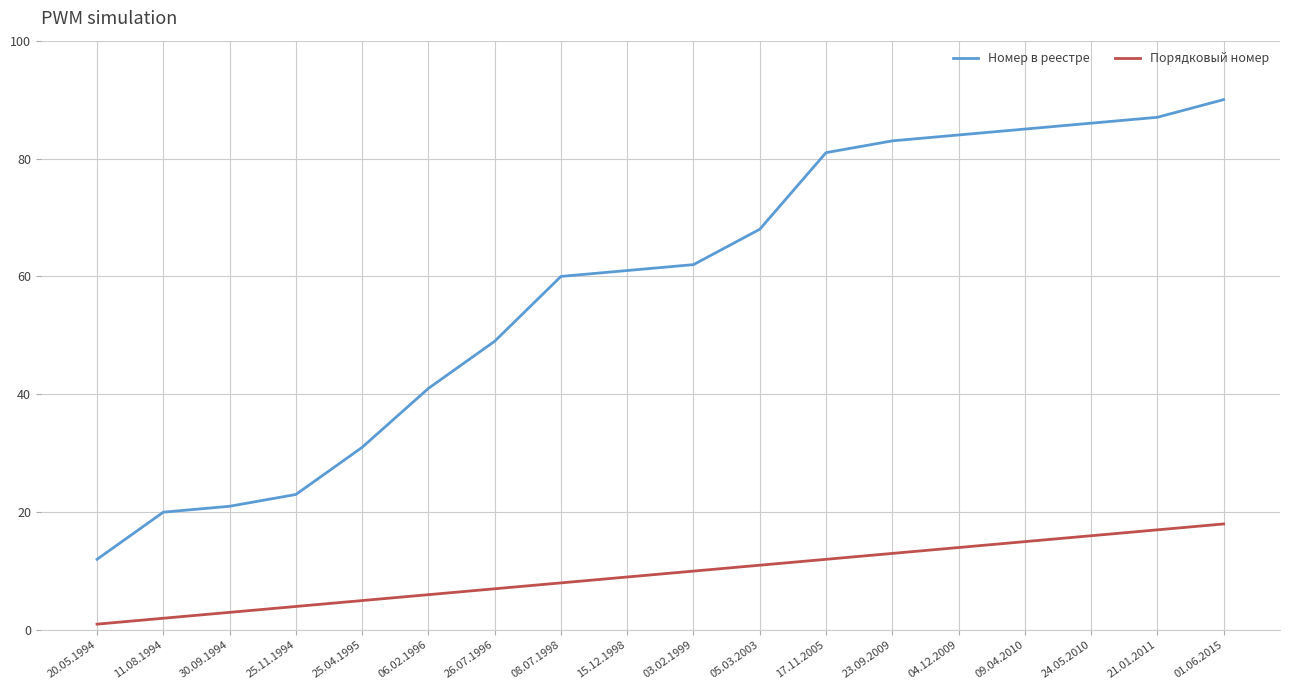

What is the difference between the second highest and minimum values in the Порядковый номер series?

16